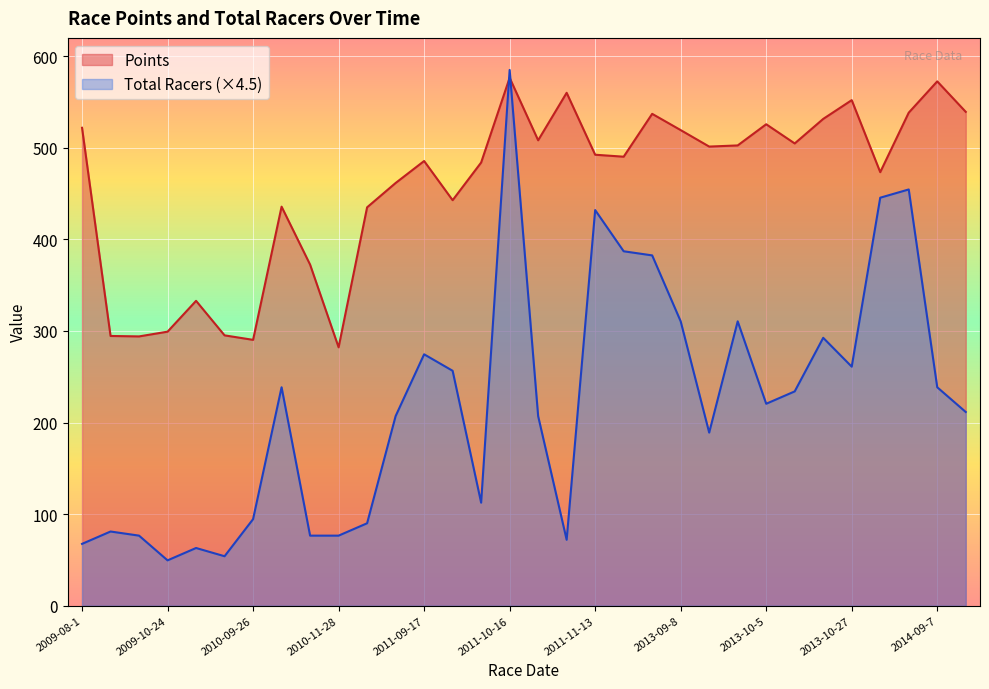

Is the value of Points at 2011-09-11 greater than the value of Total Racers at 2011-09-18?

Yes